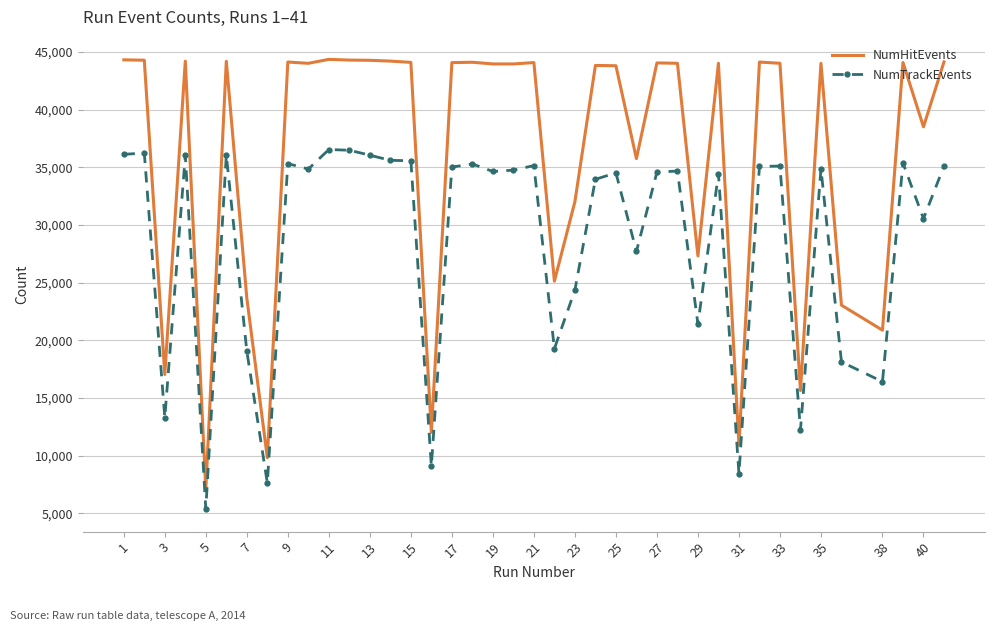

What is the minimum value for NumTrackEvents?

5359